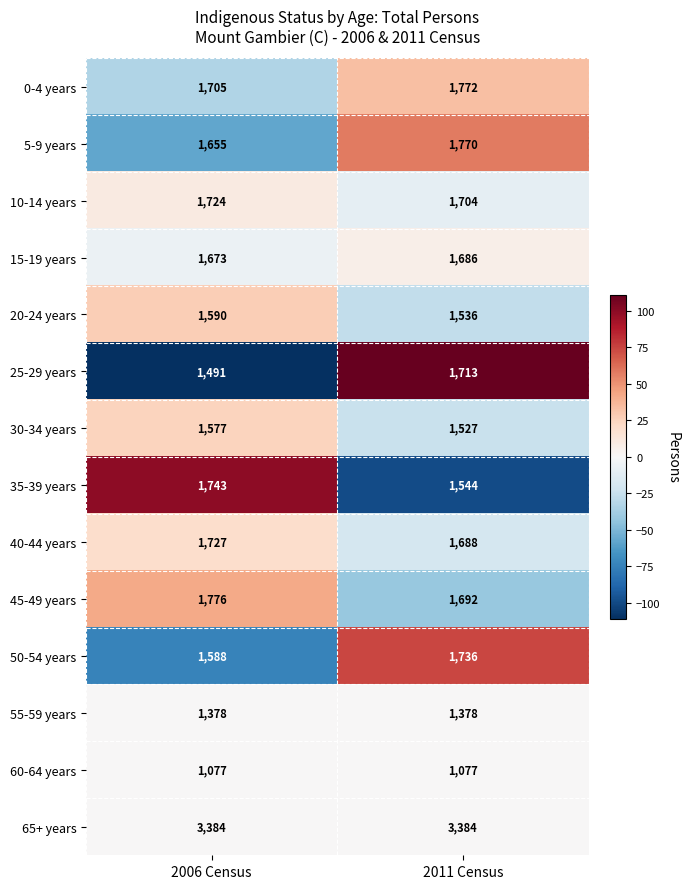

The 15-19 years series shows 2978 at 2011 Census. True or false?

False